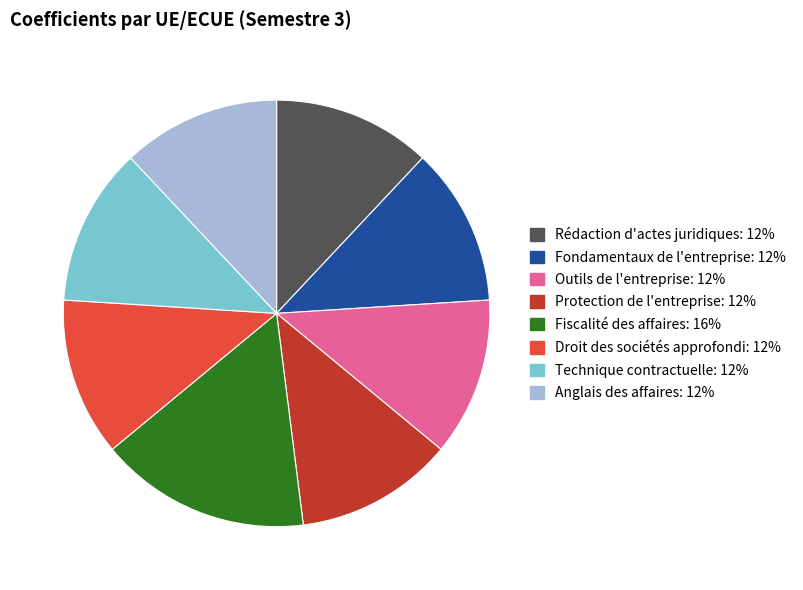

Is there any slice that represents more than half of the pie?

No